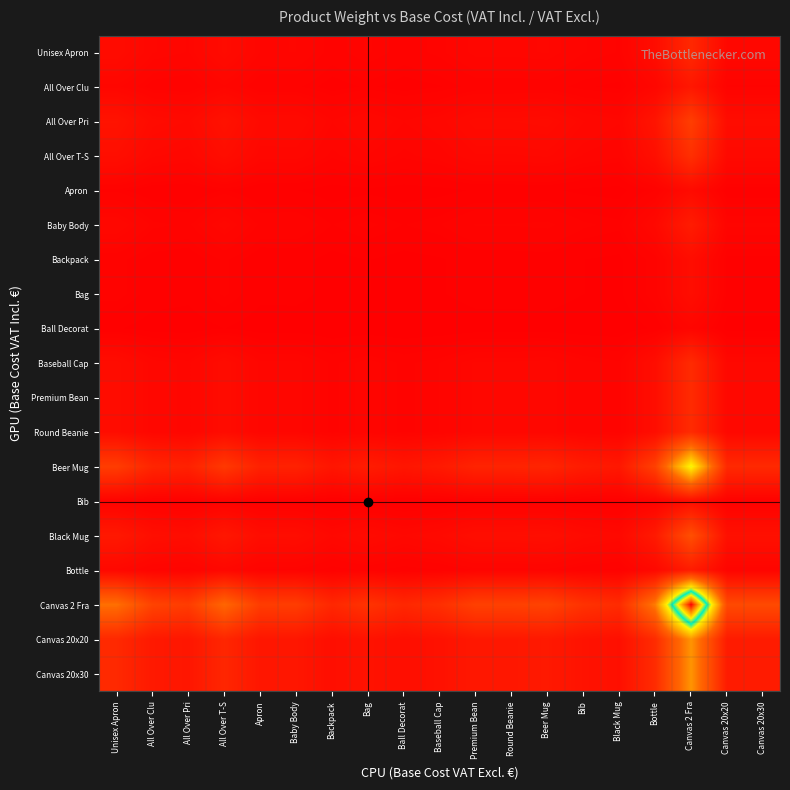

Which category has the lowest value across all series?

Backpack